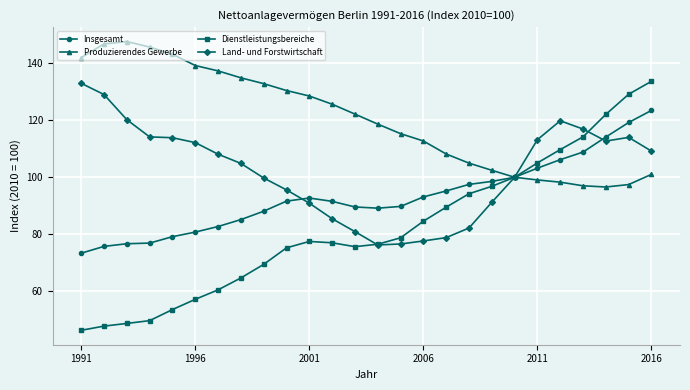

Which series has the largest total across all categories?

Produzierendes Gewerbe